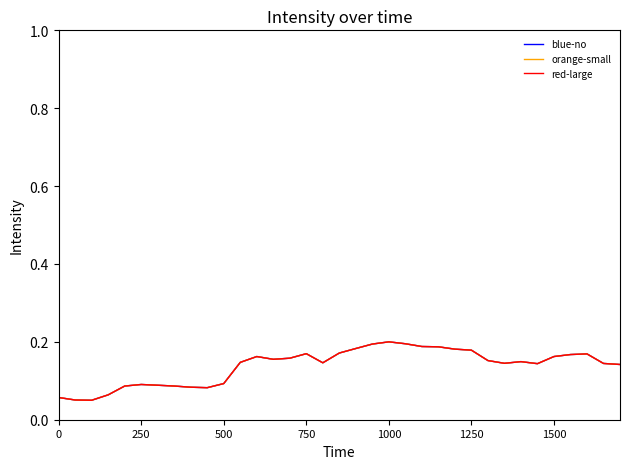

Reading left to right, list all the values displayed in this chart.

blue-no: 0.1	0.1	0.1	0.1	0.1	0.1	0.1	0.1	0.1	0.1	0.1	0.1	0.2	0.2	0.2	0.2	0.1	0.2	0.2	0.2	0.2	0.2	0.2	0.2	0.2	0.2	0.2	0.1	0.1	0.1	0.2	0.2	0.2	0.1	0.1
orange-small: 0.1	0.1	0.1	0.1	0.1	0.1	0.1	0.1	0.1	0.1	0.1	0.1	0.2	0.2	0.2	0.2	0.1	0.2	0.2	0.2	0.2	0.2	0.2	0.2	0.2	0.2	0.2	0.1	0.1	0.1	0.2	0.2	0.2	0.1	0.1
red-large: 0.1	0.1	0.1	0.1	0.1	0.1	0.1	0.1	0.1	0.1	0.1	0.1	0.2	0.2	0.2	0.2	0.1	0.2	0.2	0.2	0.2	0.2	0.2	0.2	0.2	0.2	0.2	0.1	0.1	0.1	0.2	0.2	0.2	0.1	0.1